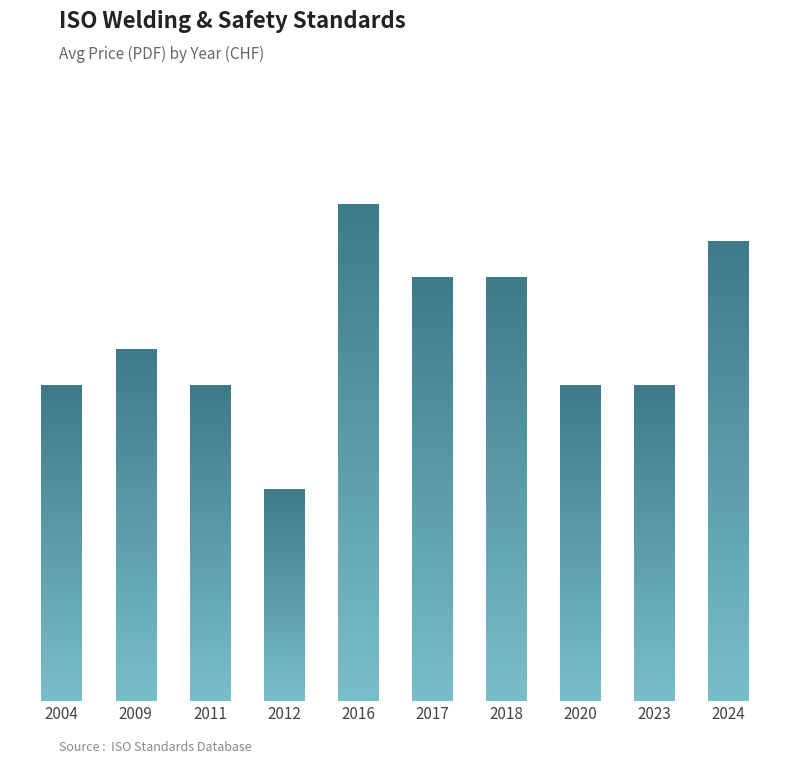

What is the greatest value displayed?

151.0